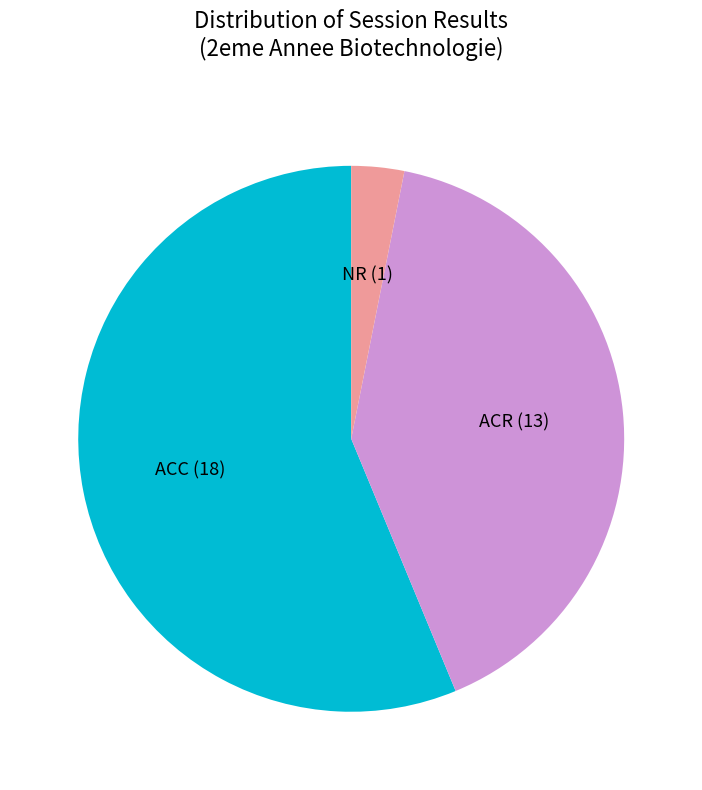

True or false: NR accounts for 3% of the total.

True